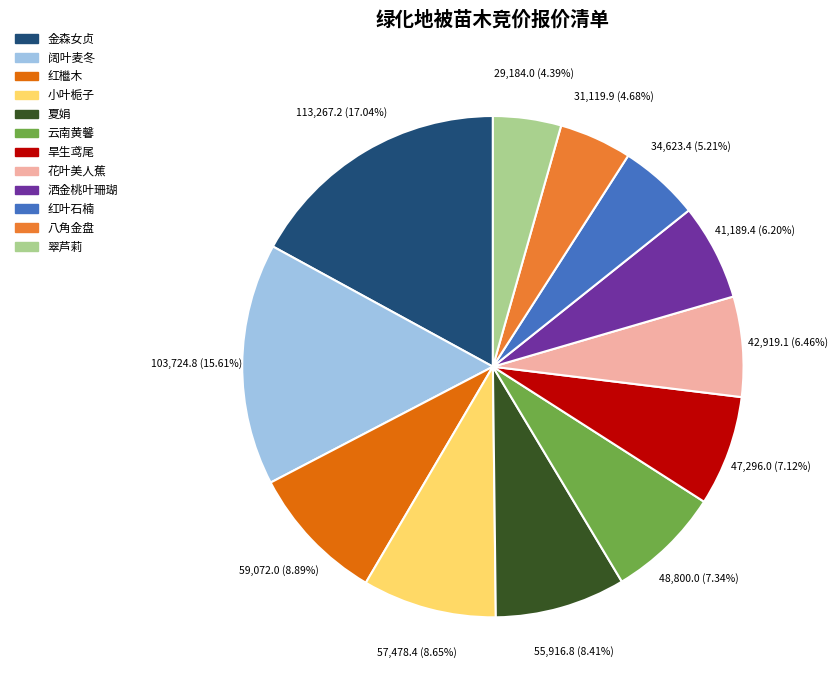

Between 小叶栀子 and 八角金盘, which is larger?

小叶栀子